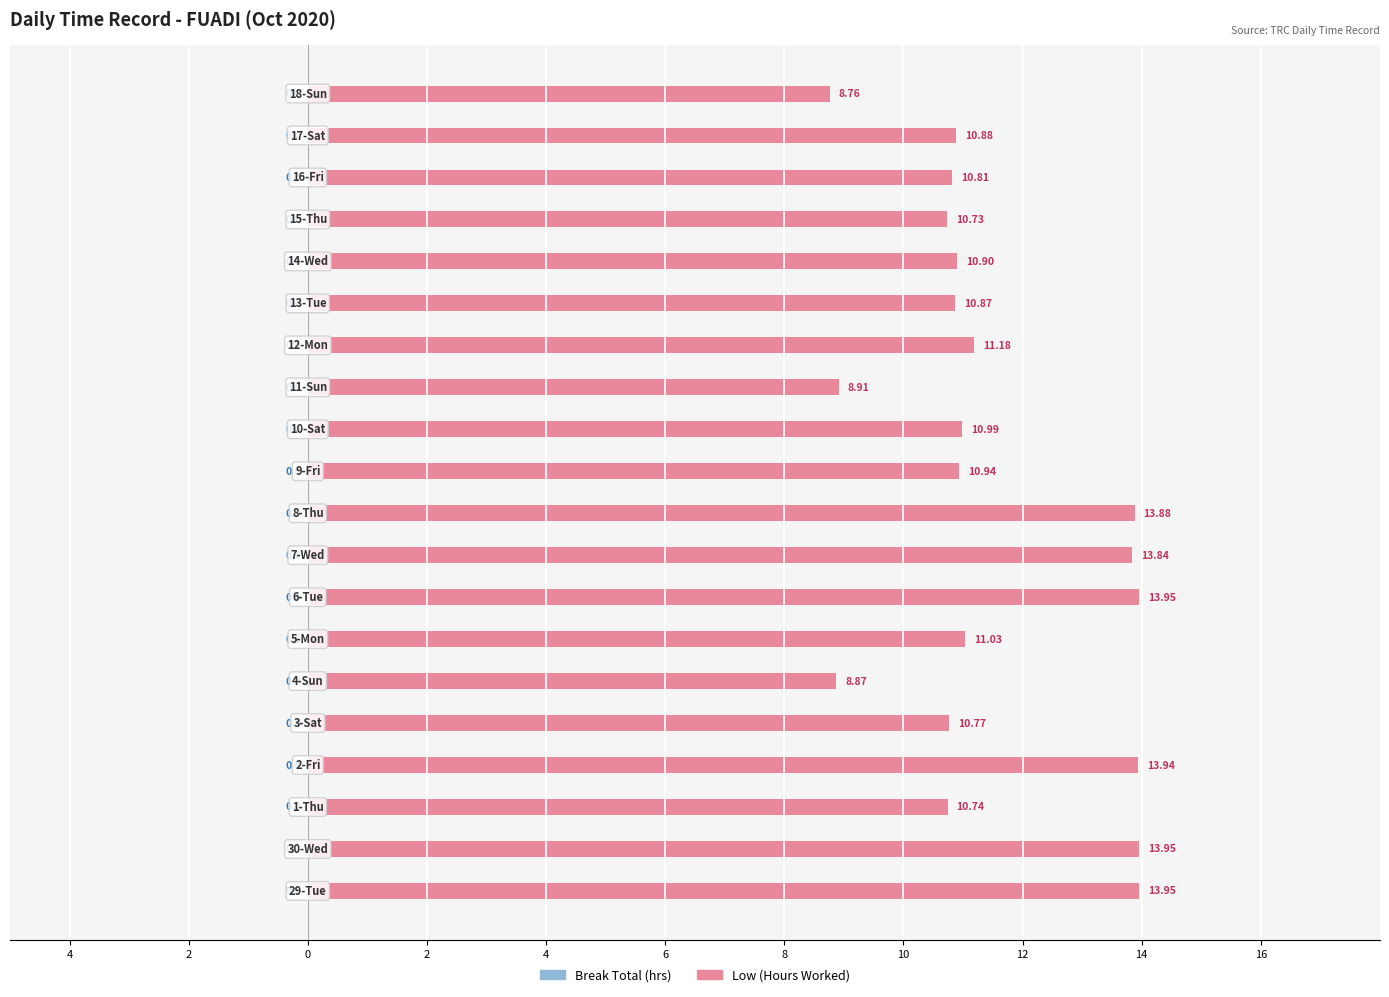

Does the chart contain any negative values?

No